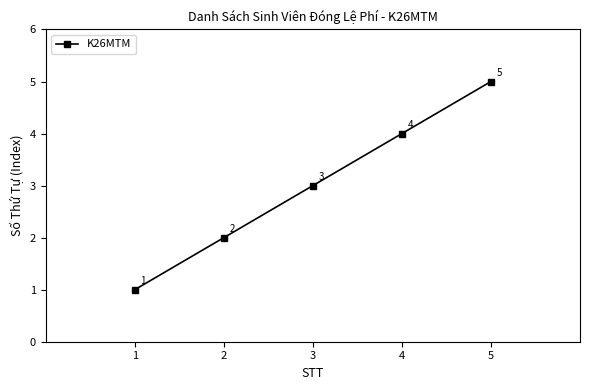

Approximately how many times larger is the value at 2 compared to 4?

0.5